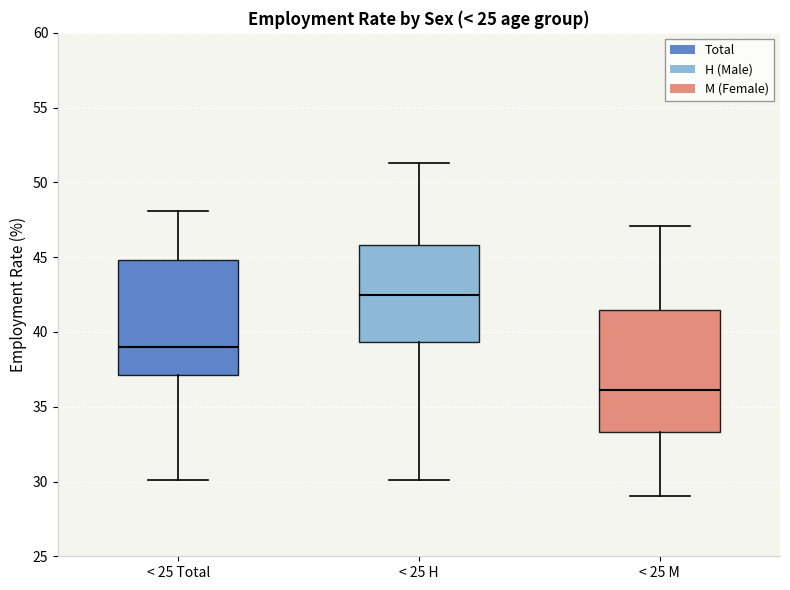

Reading left to right, transcribe this box plot: for each box, give where its median line is, the range the box spans, and where its two whiskers end, as read against the y-axis. The values are not printed on the chart, so give them approximately, as read against the axis.

< 25 Total: median 39.0, box 37.0 to 45.0, whiskers 30.0 to 48.0
< 25 H: median 42.5, box 39.5 to 46.0, whiskers 30.0 to 51.5
< 25 M: median 36.0, box 33.5 to 41.5, whiskers 29.0 to 47.0